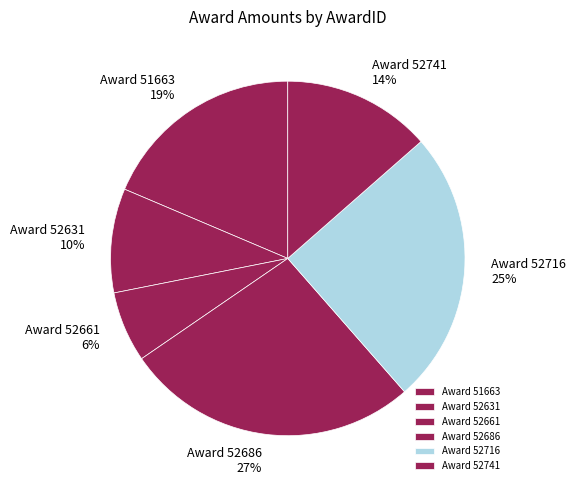

Which category has the biggest portion of the pie?

Award 52686